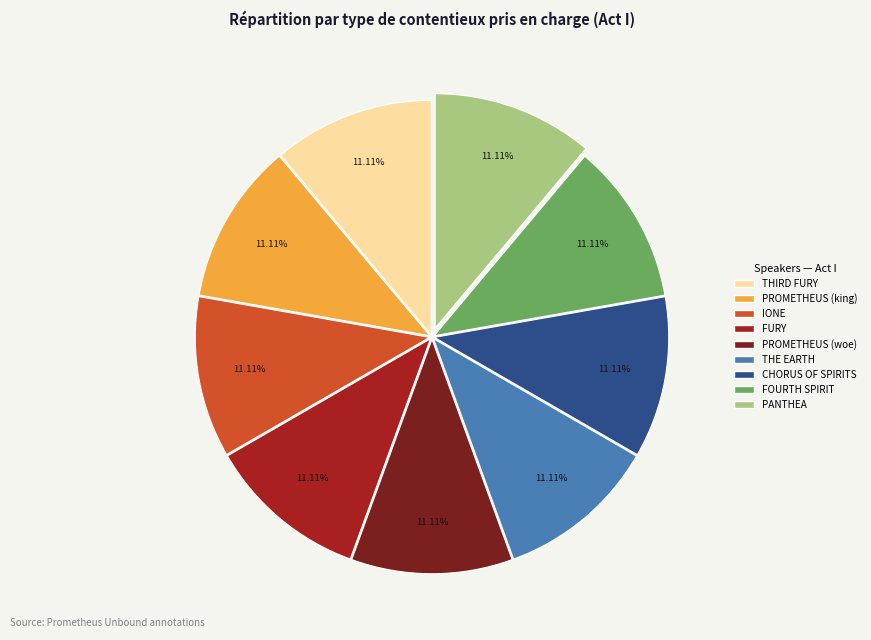

Do PROMETHEUS (king) and THE EARTH together represent more than half of the pie?

No